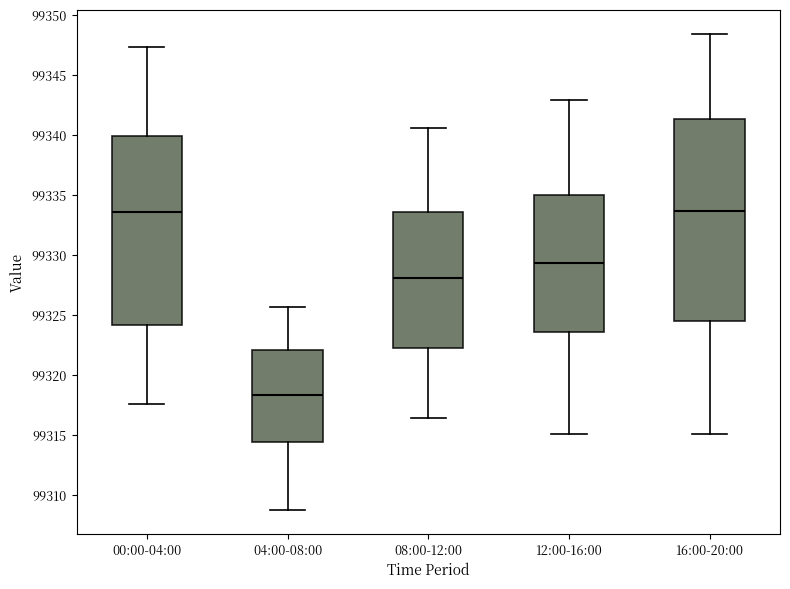

Comparing the boxes themselves (not the whiskers), which one is the tallest?

16:00-20:00